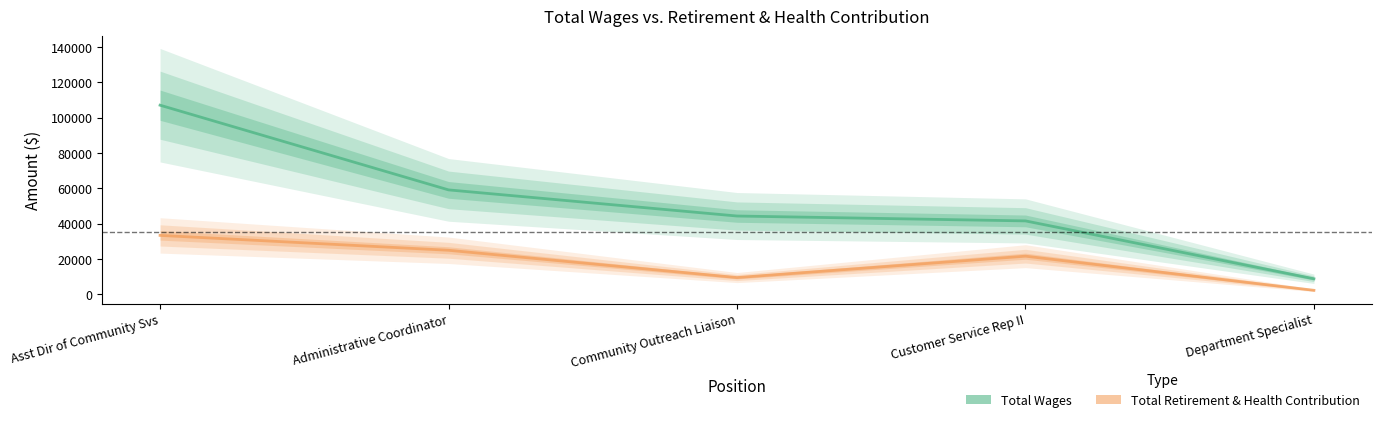

Reading left to right, transcribe all the data shown in this chart.

Total Wages: 107035	59109	44322	41560	8809
Total Retirement & Health Contribution: 33357	24941	9497	21606	2284